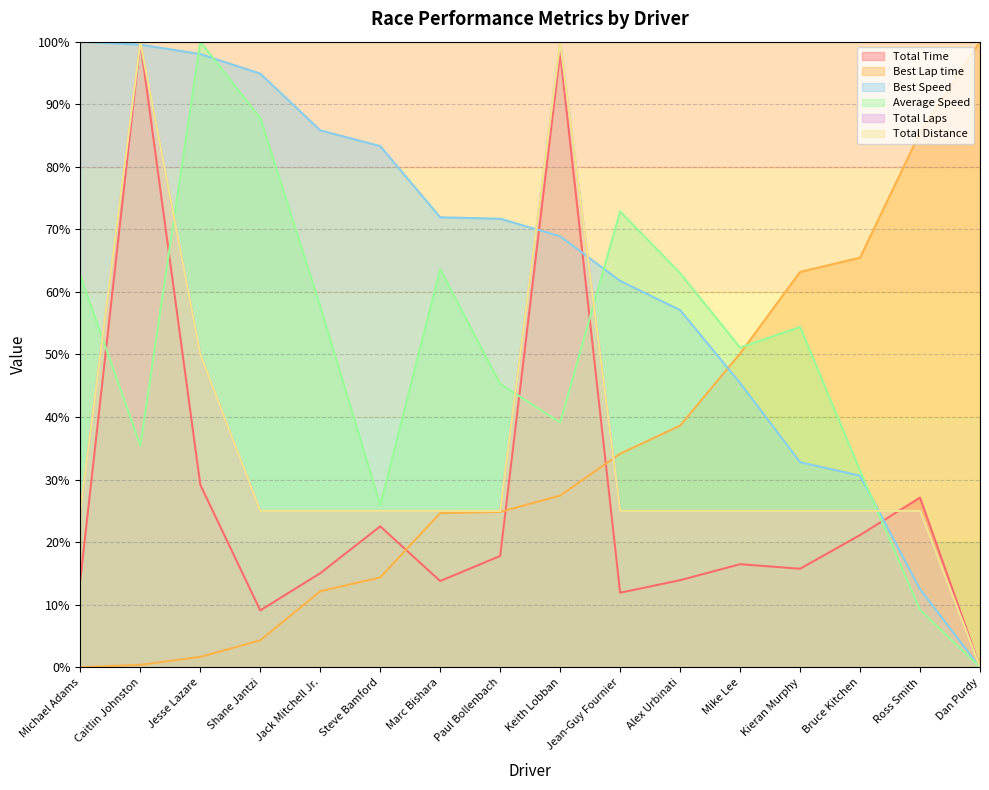

Which series changed the most between Steve Bamford and Bruce Kitchen?

Best Speed